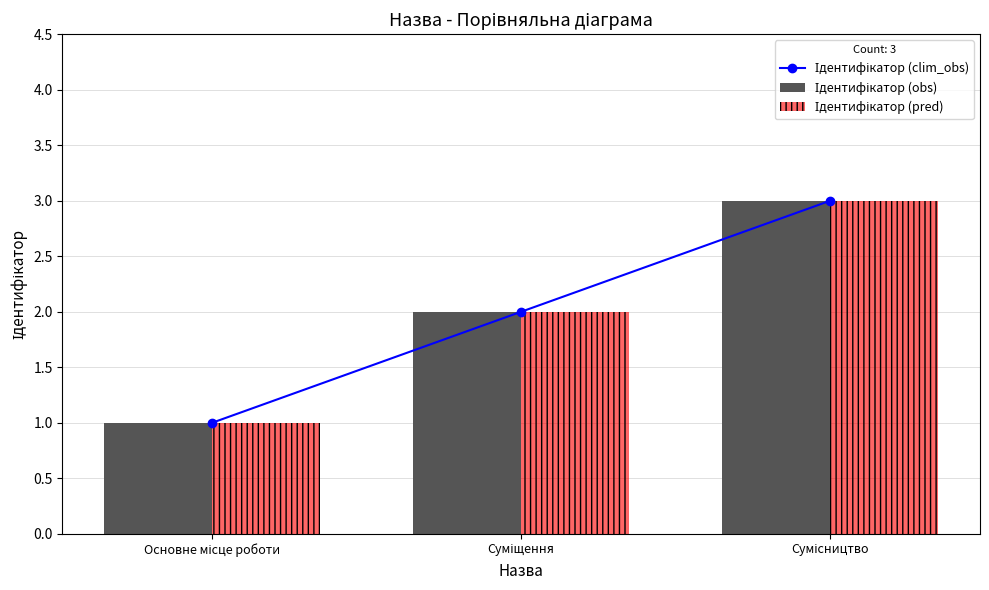

Which series has the widest spread of values?

Ідентифікатор (clim_obs)